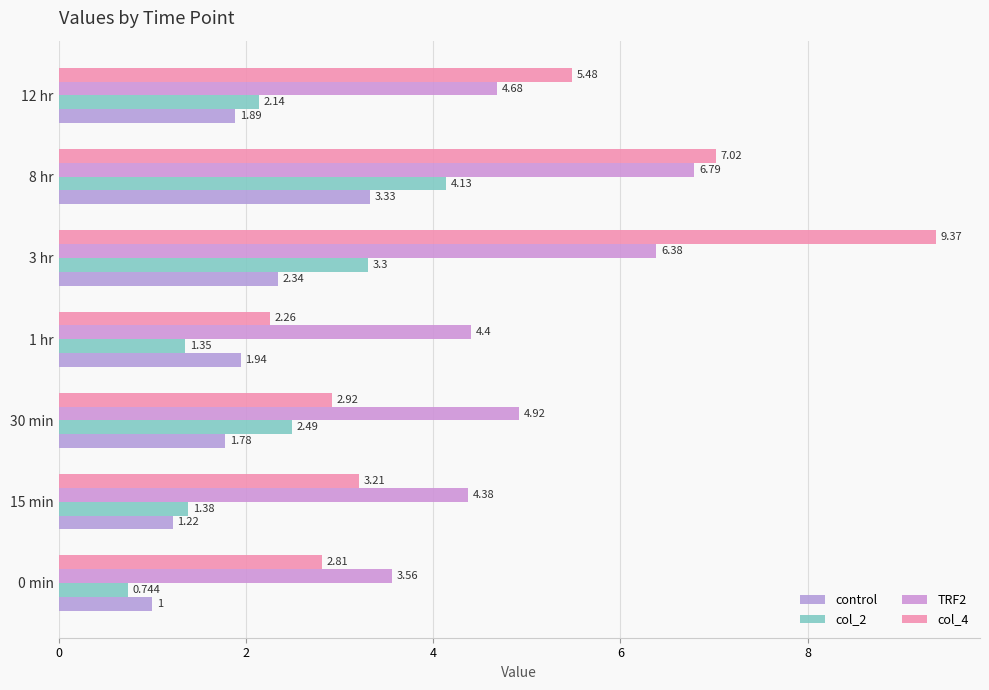

How many data points in TRF2 are less than 4?

1